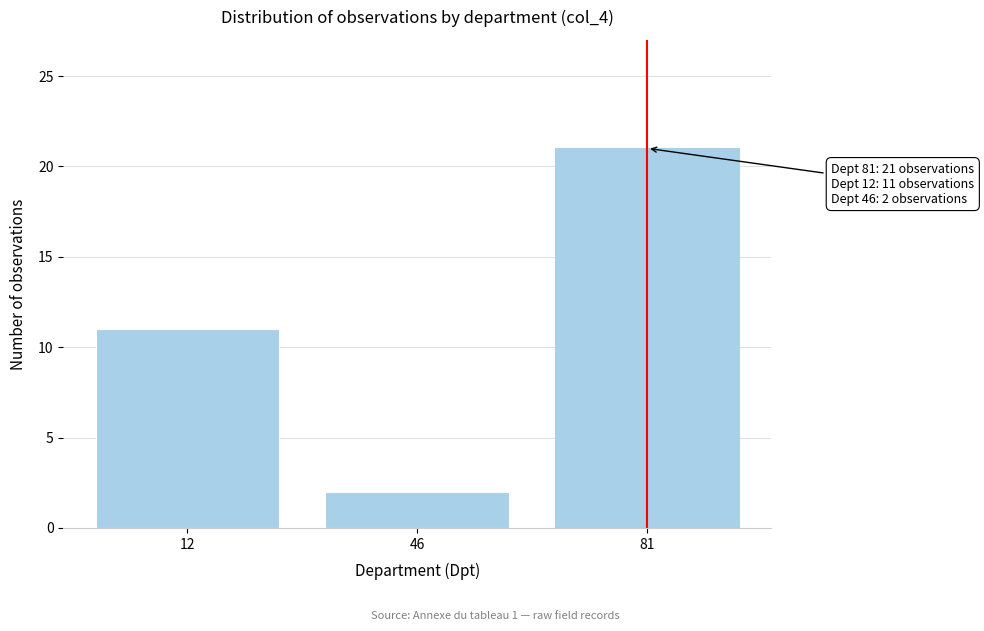

Reading left to right, transcribe all the data shown in this chart.

12=11	46=2	81=21